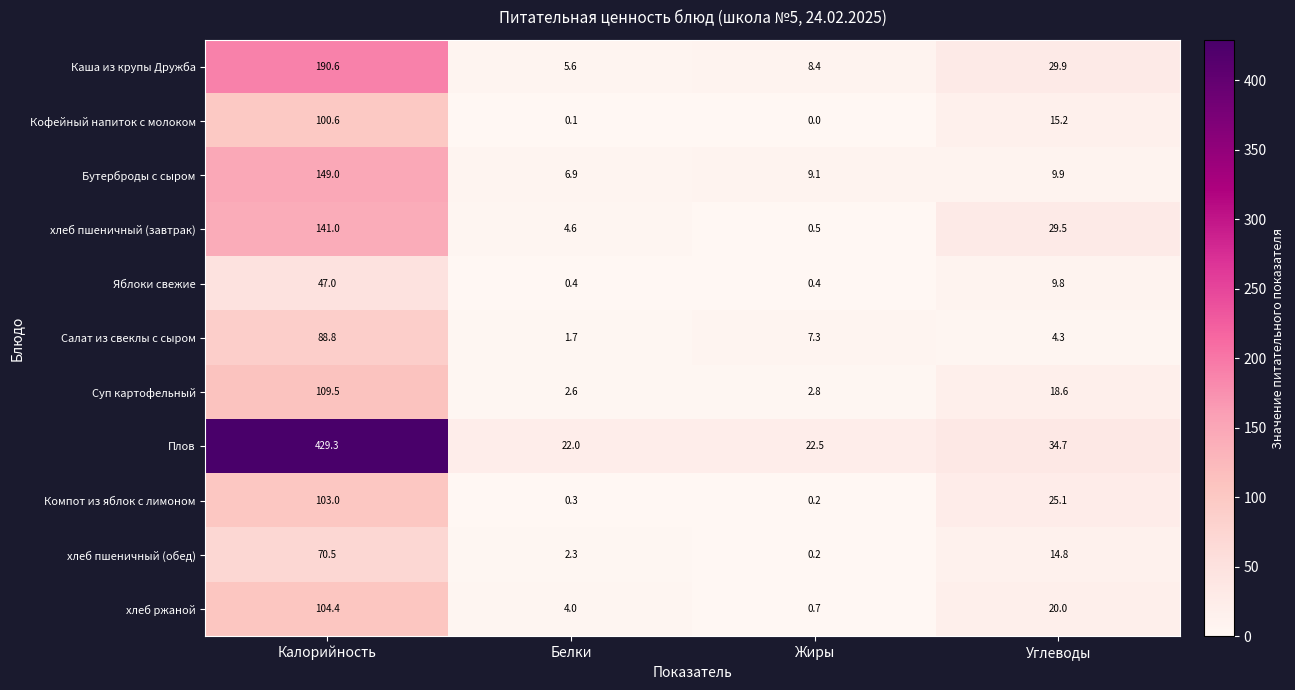

How many data points in хлеб пшеничный (обед) are above 14?

2